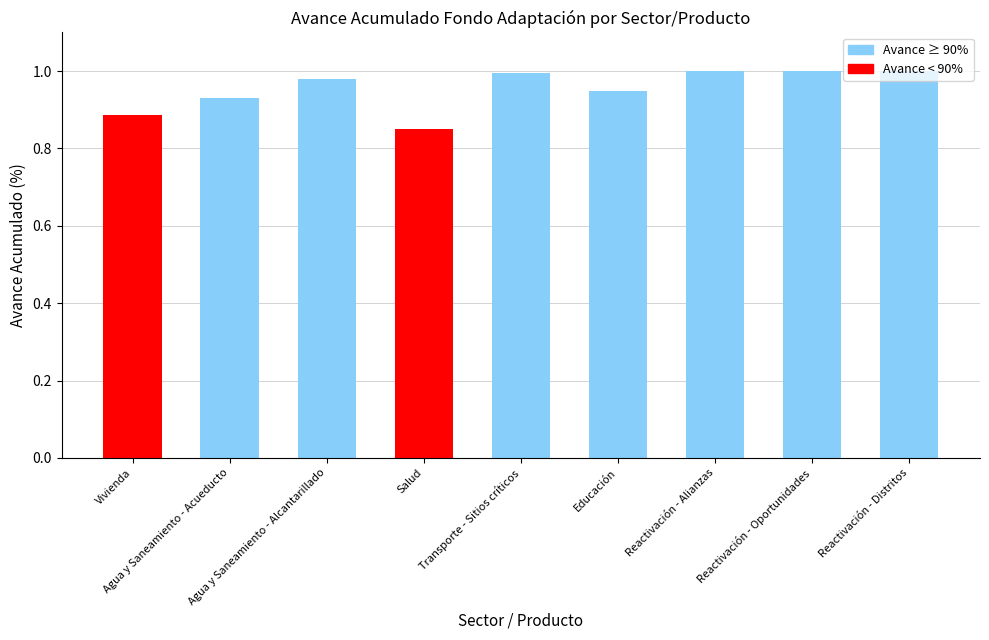

The chart shows a value of 1.4 at Vivienda. True or false?

False